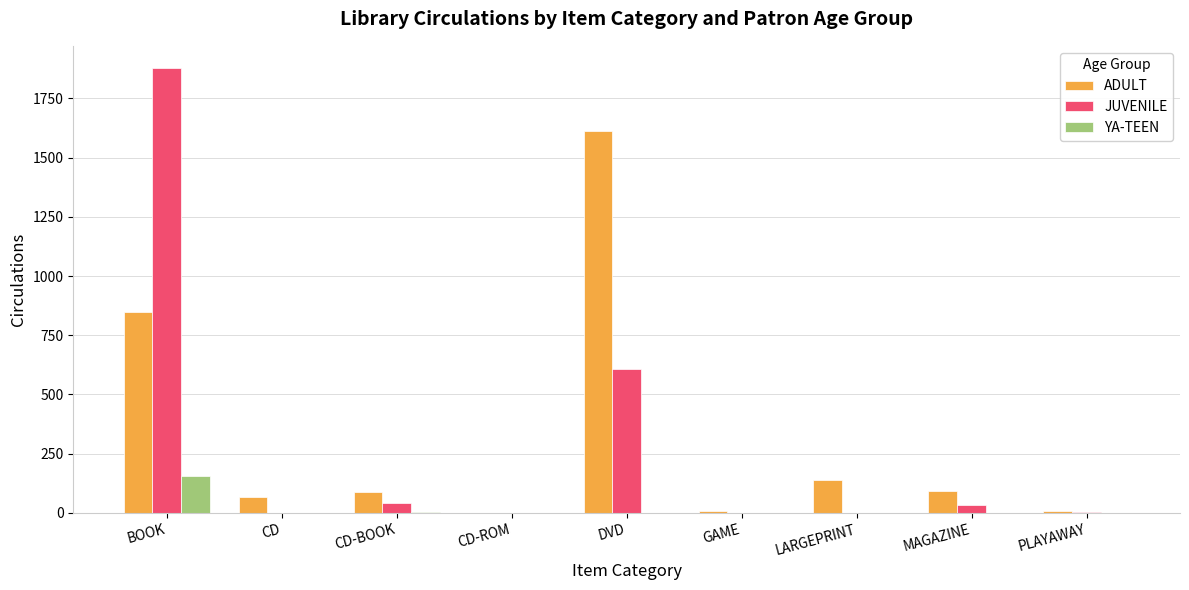

Is the value of JUVENILE at GAME greater than the value of ADULT at CD-BOOK?

No